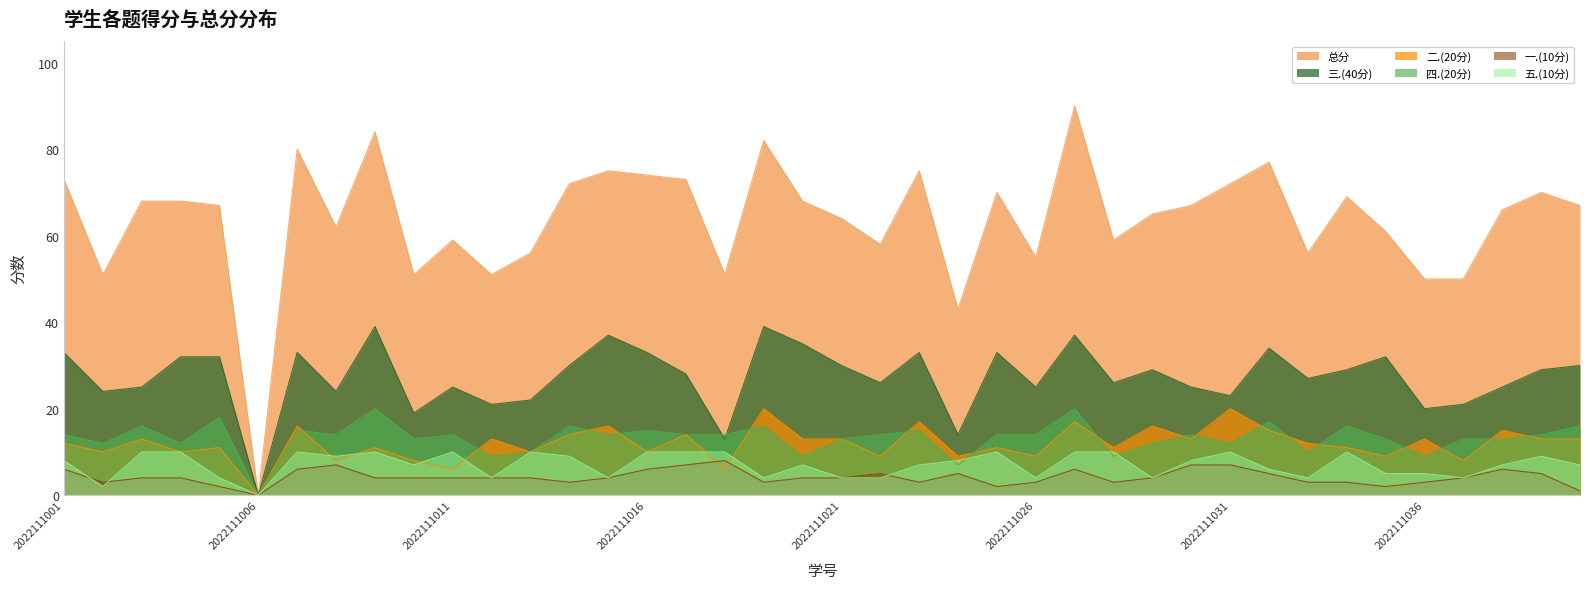

How many data points in 五.(10分) are less than 8?

20